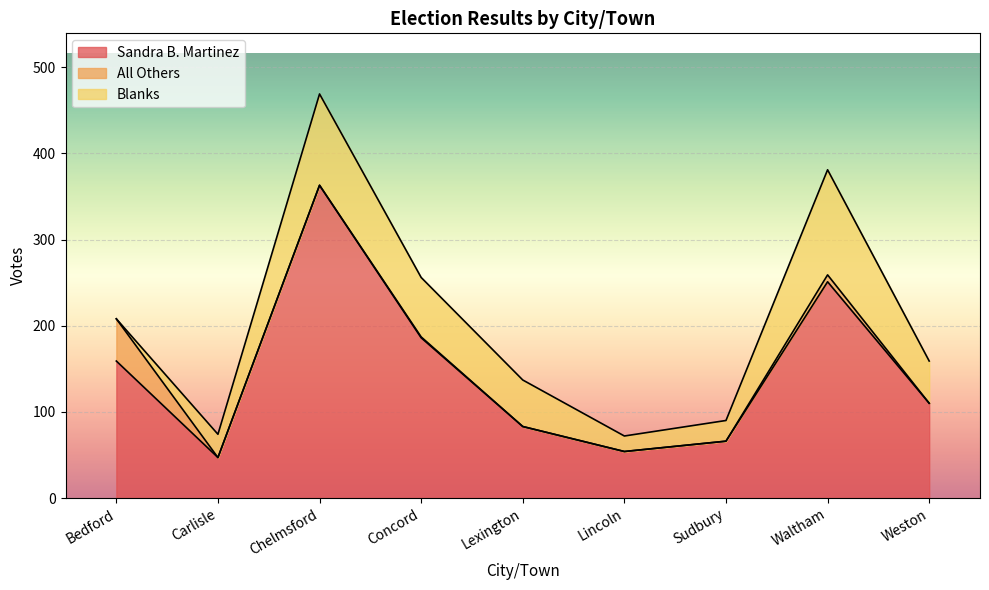

Reading left to right, list all the values displayed in this chart.

Sandra B. Martinez: Bedford=159	Carlisle=47	Chelmsford=363	Concord=186	Lexington=83	Lincoln=54	Sudbury=66	Waltham=251	Weston=110
All Others: Bedford=49	Carlisle=0	Chelmsford=0	Concord=1	Lexington=0	Lincoln=0	Sudbury=0	Waltham=8	Weston=0
Blanks: Bedford=0	Carlisle=27	Chelmsford=106	Concord=69	Lexington=54	Lincoln=18	Sudbury=24	Waltham=122	Weston=49